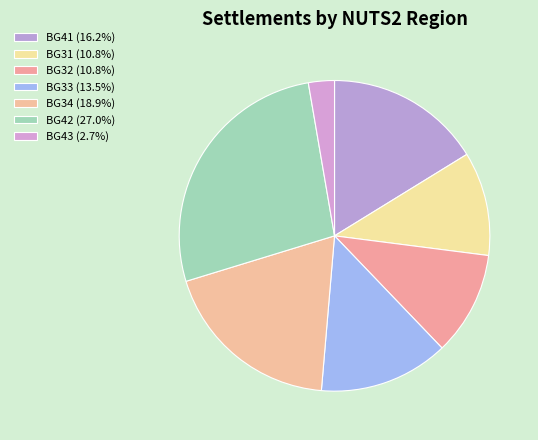

How many slices are in this pie chart?

7